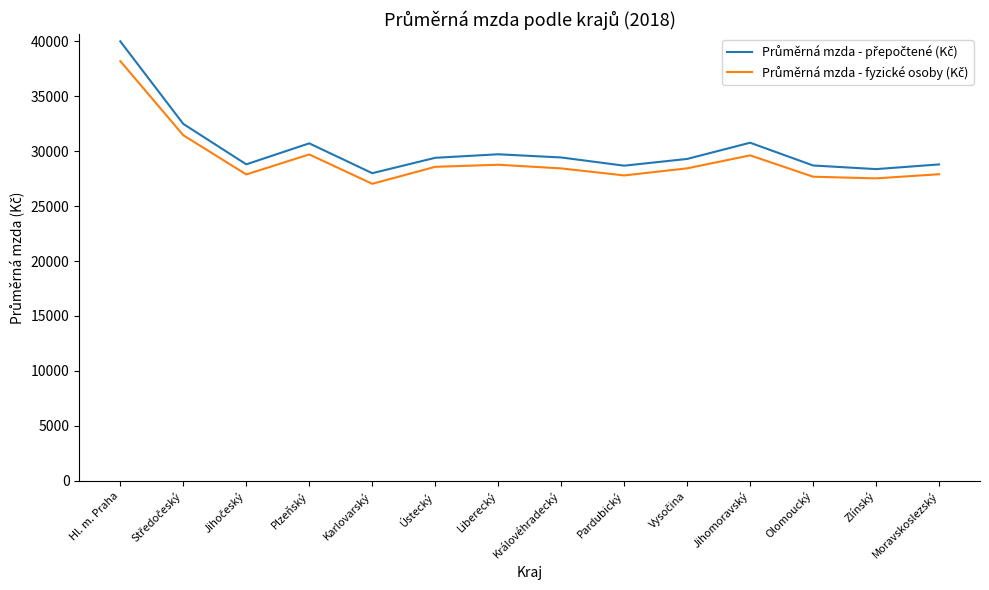

What is the difference between the highest and lowest values at Zlínský?

843